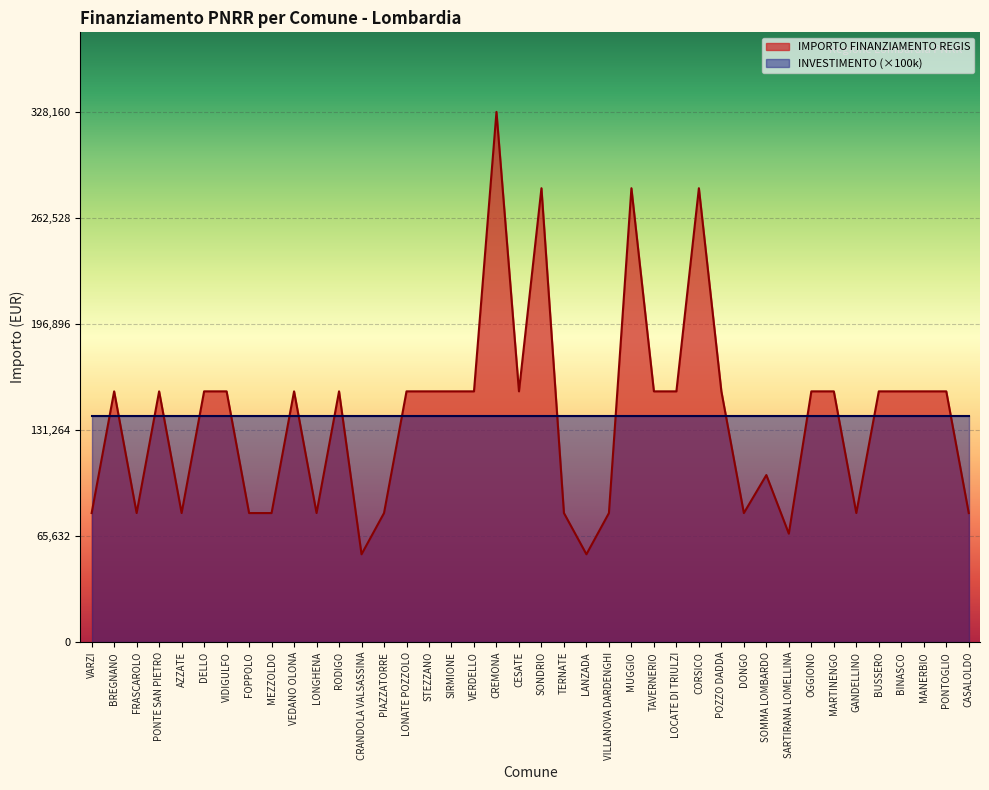

True or false: the data shows 79922 at CASALOLDO.

True